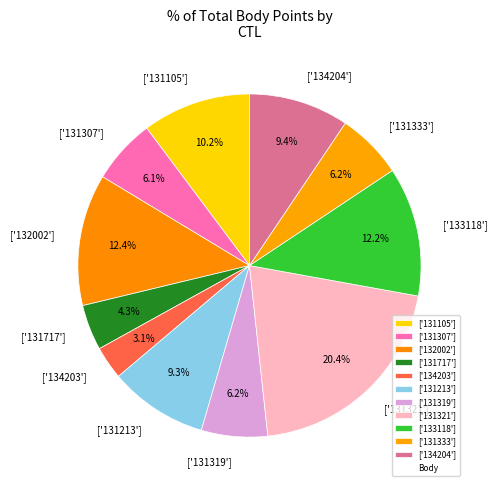

How many segments does this pie chart have?

11